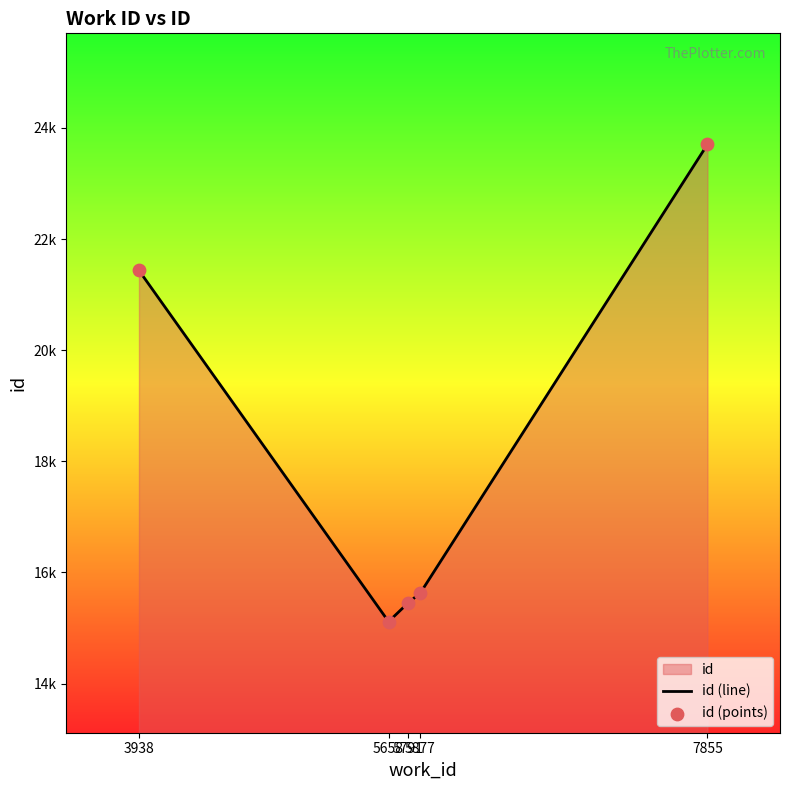

At how many categories does at least one series exceed 22129?

1